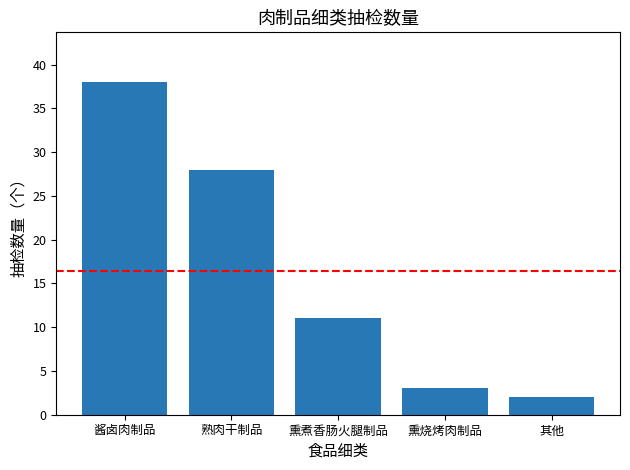

What is the difference between the maximum and minimum values?

36